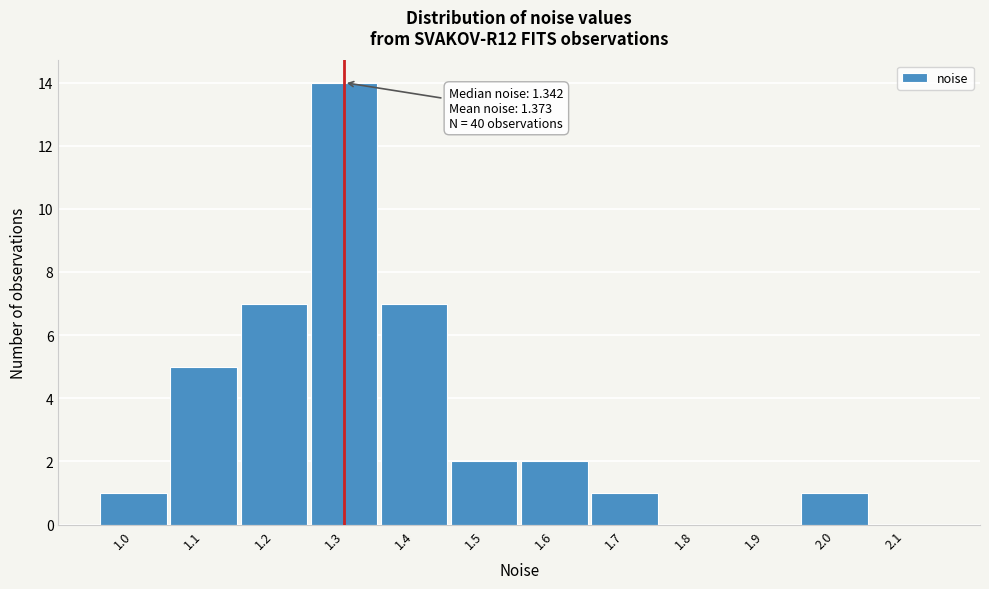

Reading left to right, what are all the values shown in this chart?

1.0=1	1.1=5	1.2=7	1.3=14	1.4=7	1.5=2	1.6=2	1.7=1	1.8=0	1.9=0	2.0=1	2.1=0